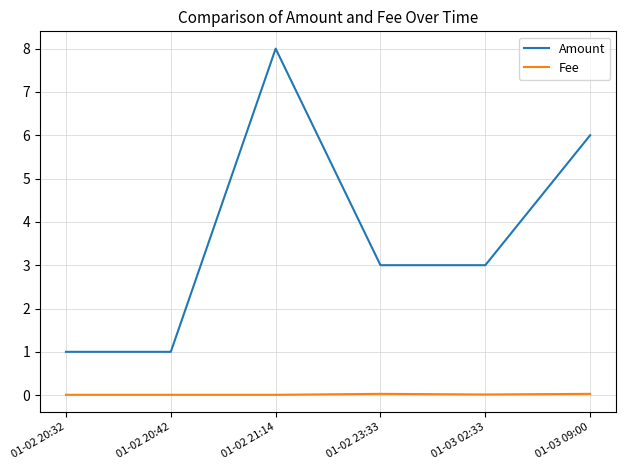

What is the lowest value of the Amount series?

1.0